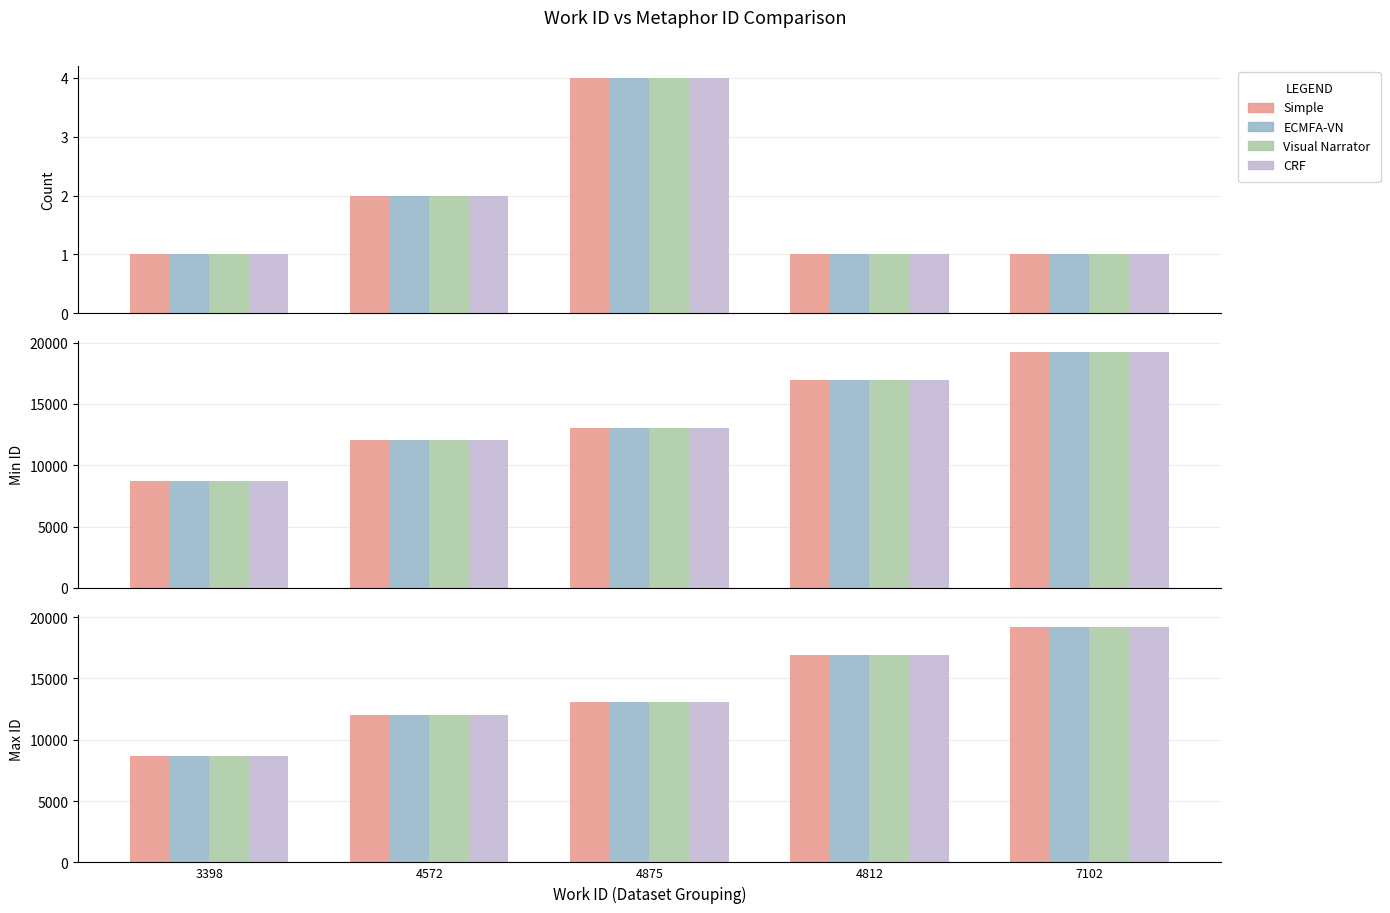

At which category does the chart reach its peak across all series?

4875